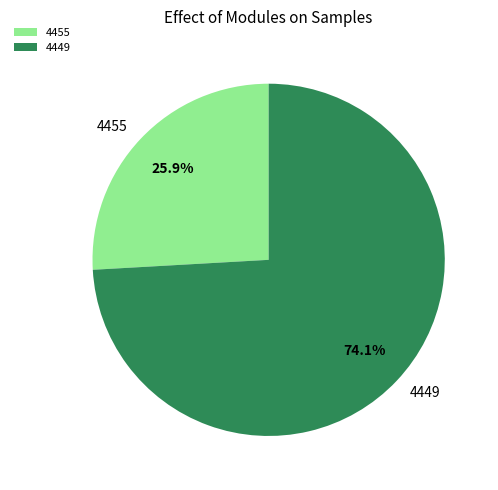

Rank the categories by value from highest to lowest.

4449, 4455